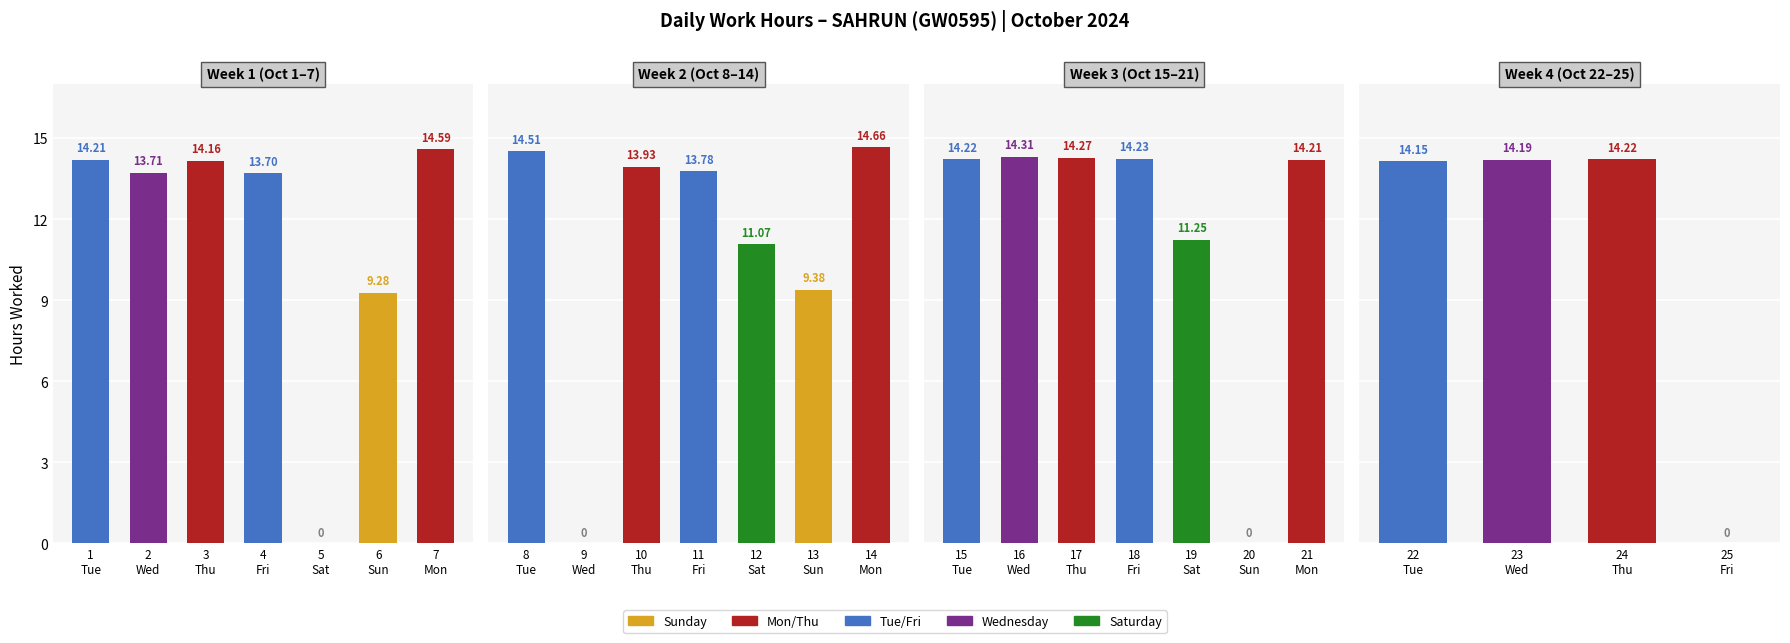

The value at 24 Thu is 14.2. True or false?

True